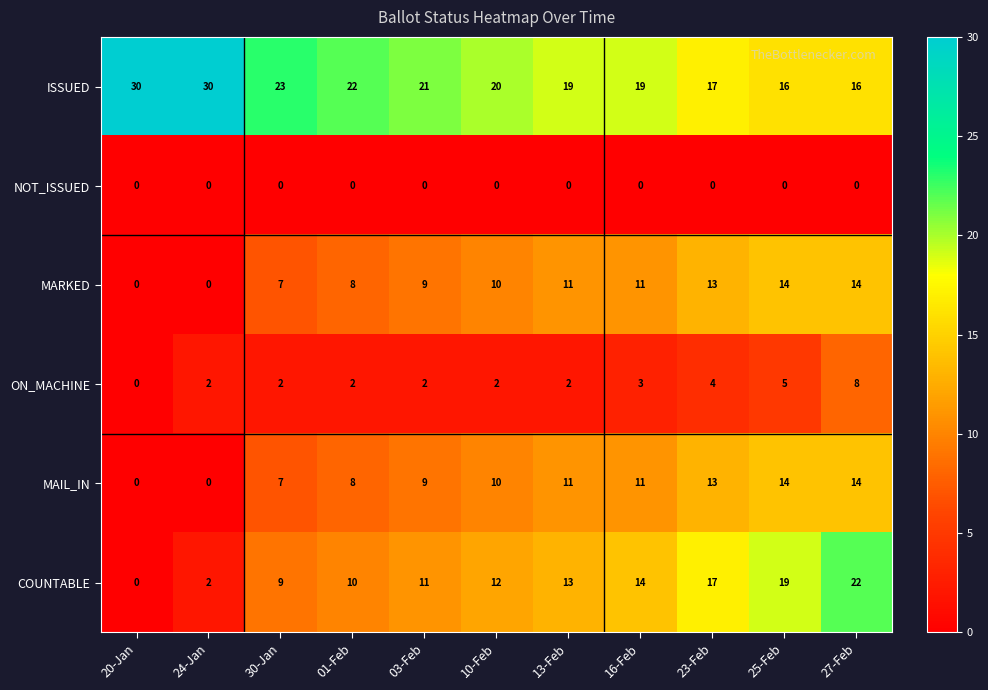

What is the difference between the maximum and minimum values in the MARKED series?

14